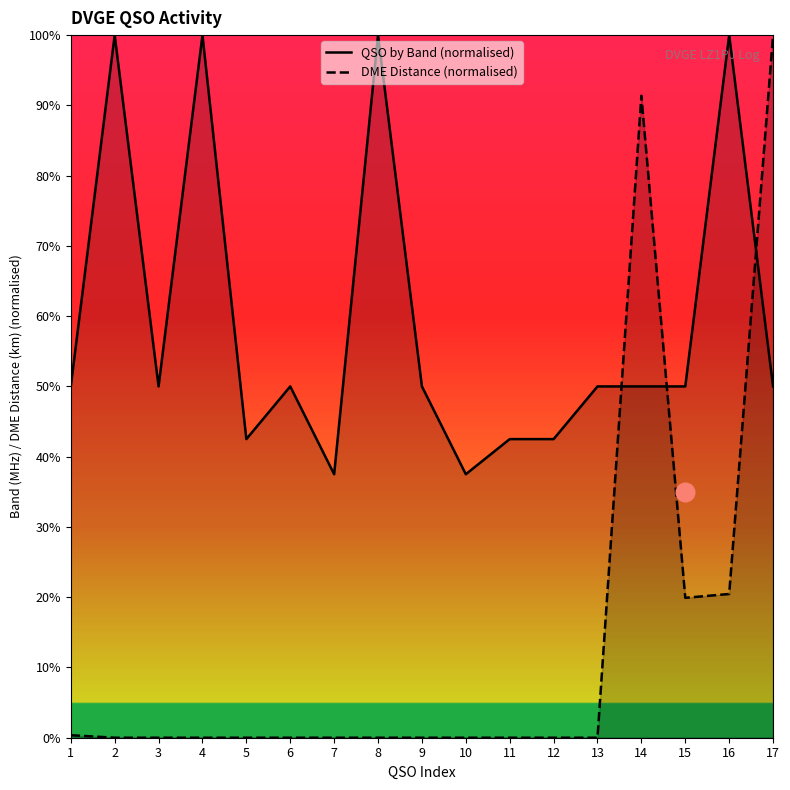

Which series reaches the maximum Y coordinate?

QSO by Band (normalised)